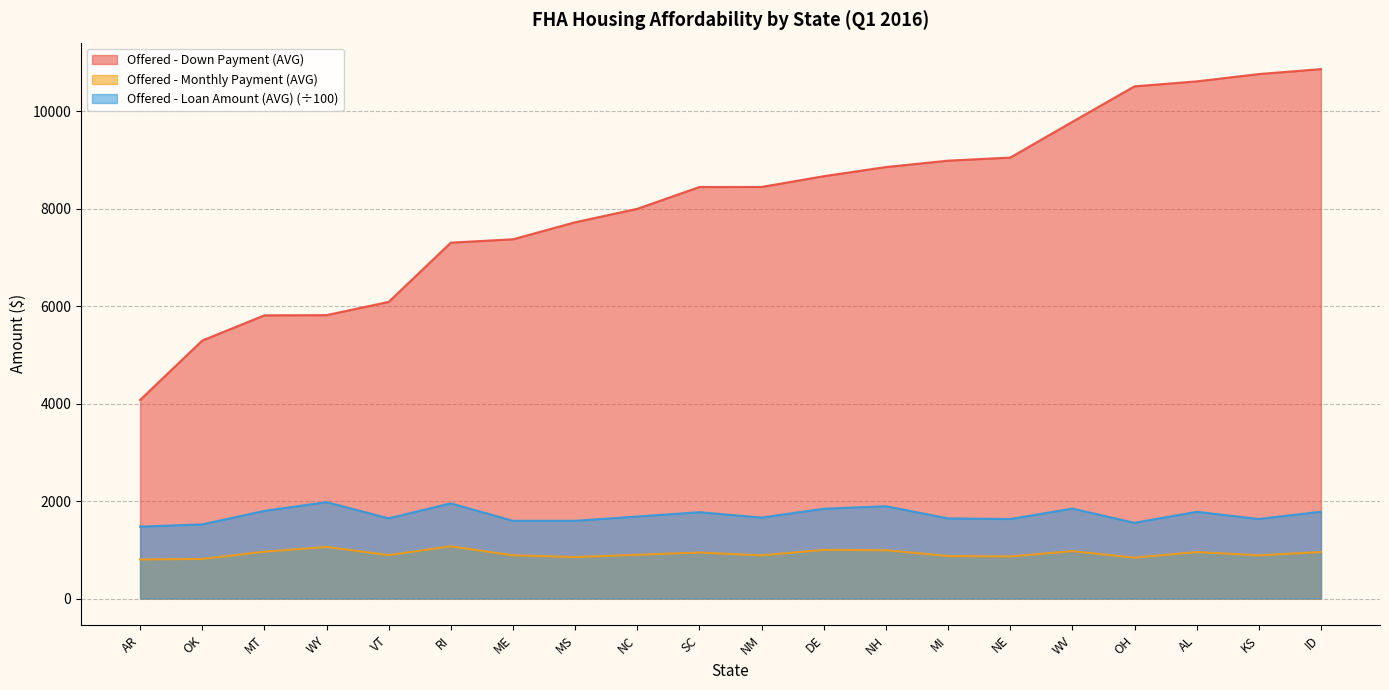

What is the average value of the Offered - Down Payment (AVG) series?

8120.0